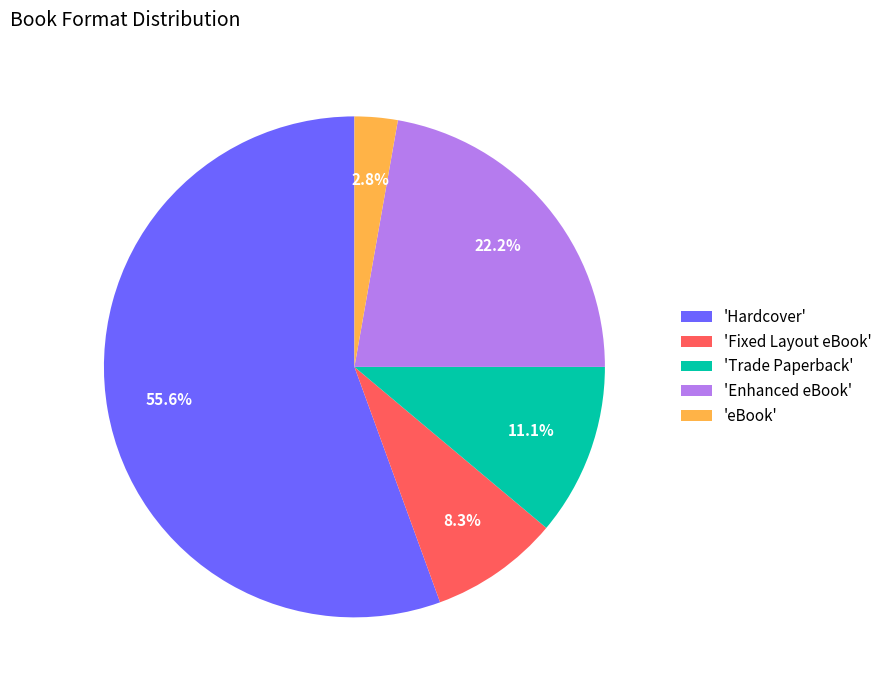

Between 'Enhanced eBook' and 'Hardcover', which is larger?

'Hardcover'